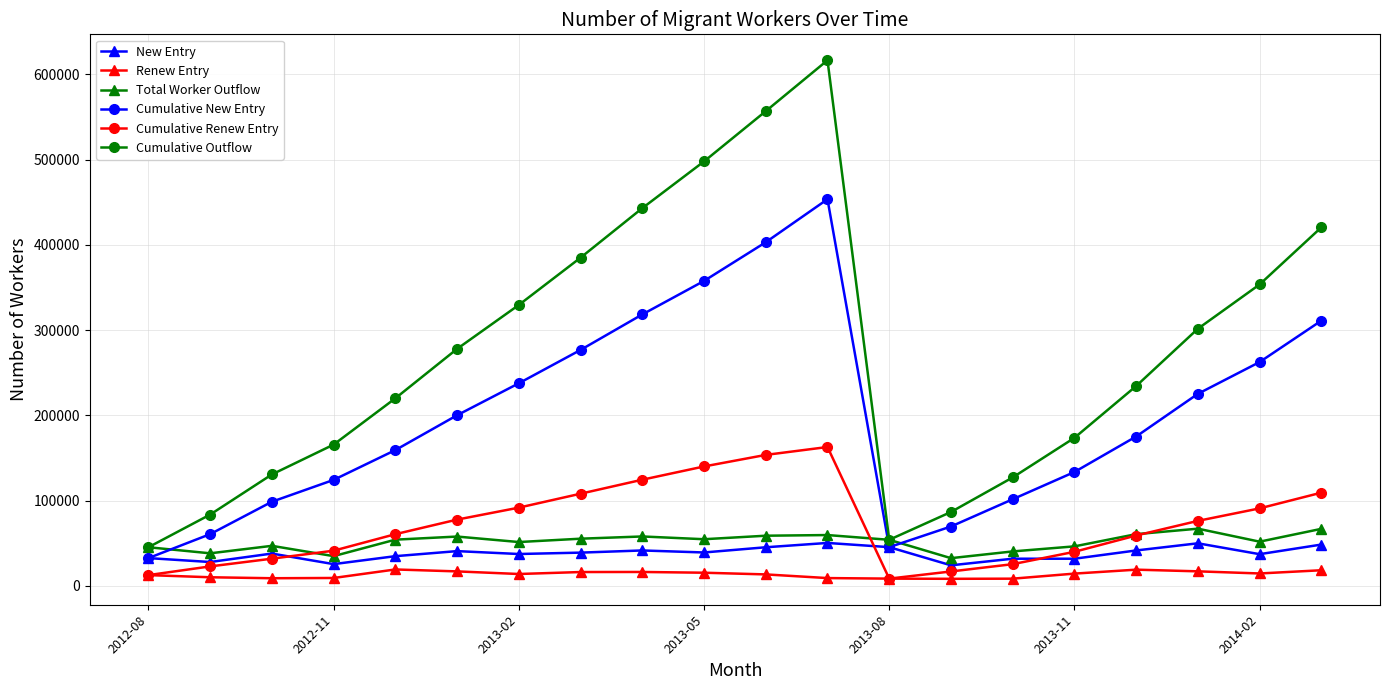

In Renew Entry, how many points are higher than both neighbors (excluding endpoints)?

3